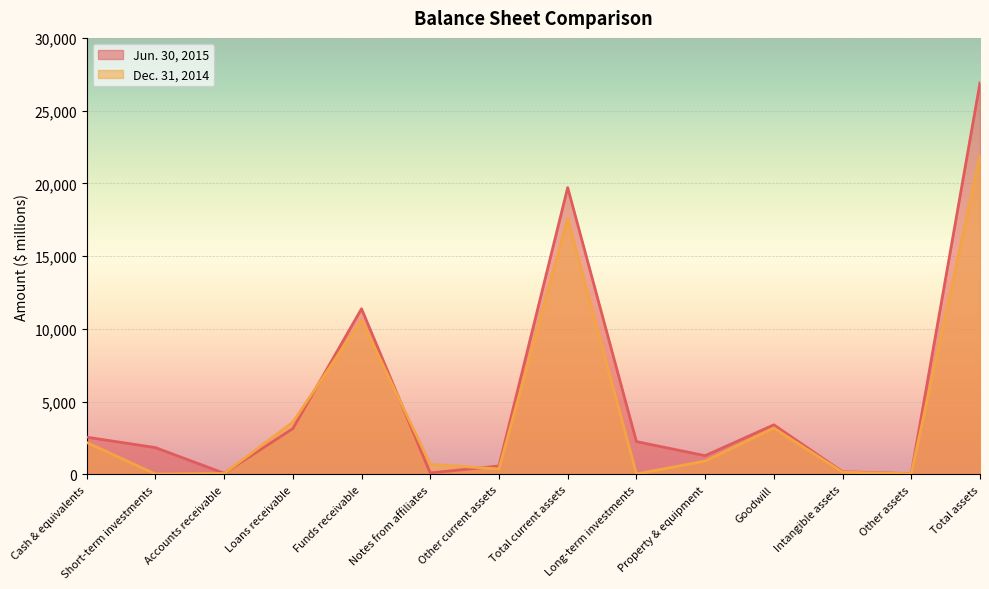

What is the average value of the Jun. 30, 2015 series?

5252